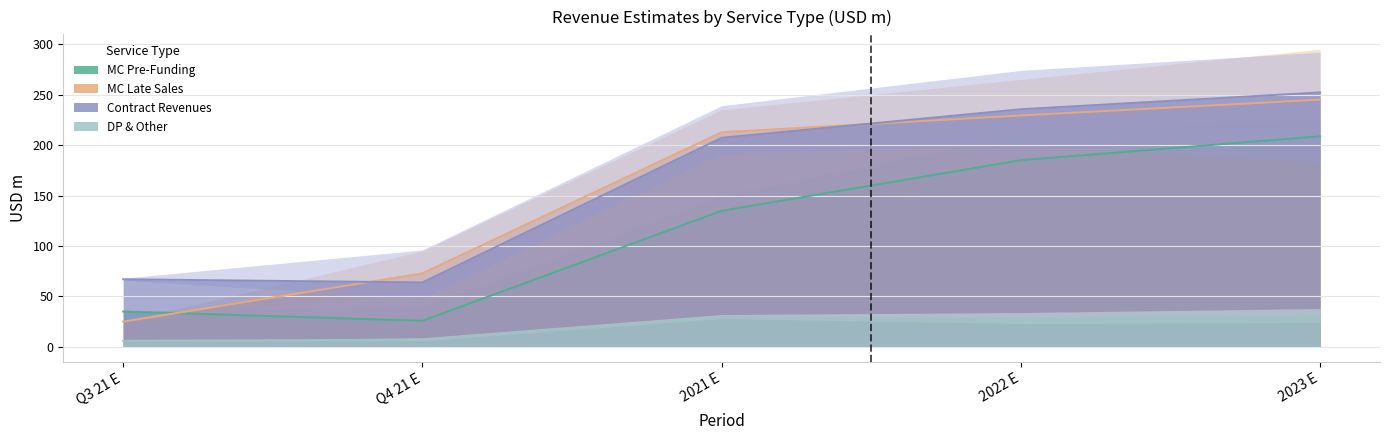

Between which two adjacent categories do MC Late Sales and MC Pre-Funding first intersect?

Q3 21 E and Q4 21 E